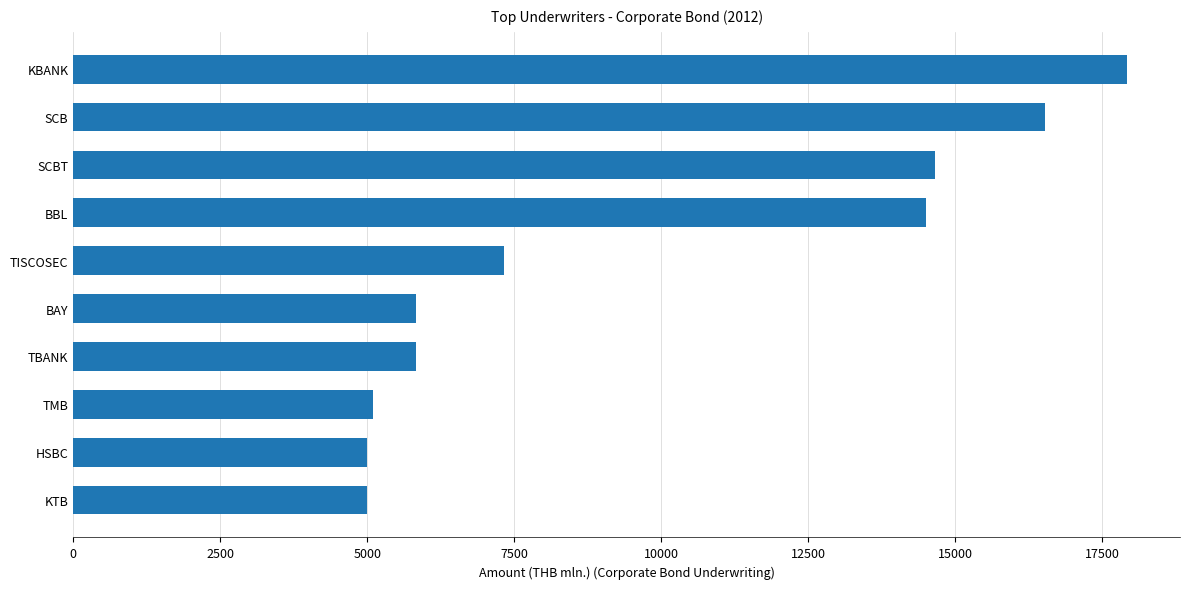

Between TBANK and BBL, which is larger?

BBL